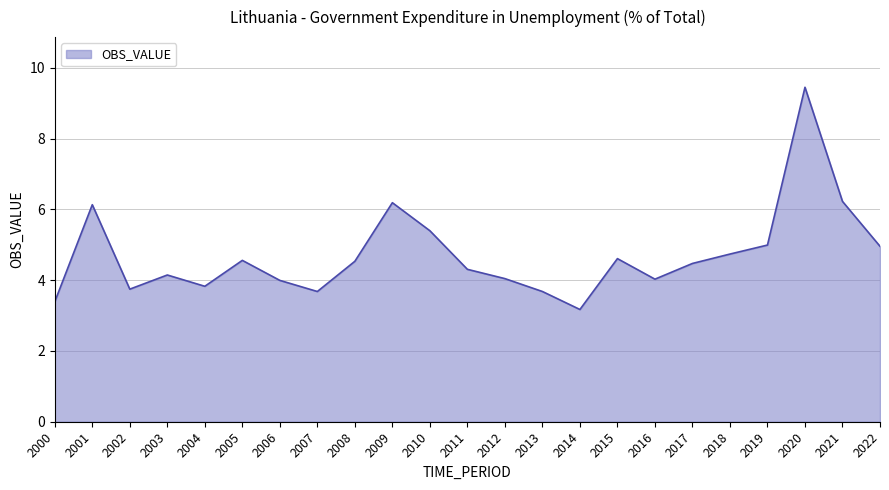

What is the average value?

4.7